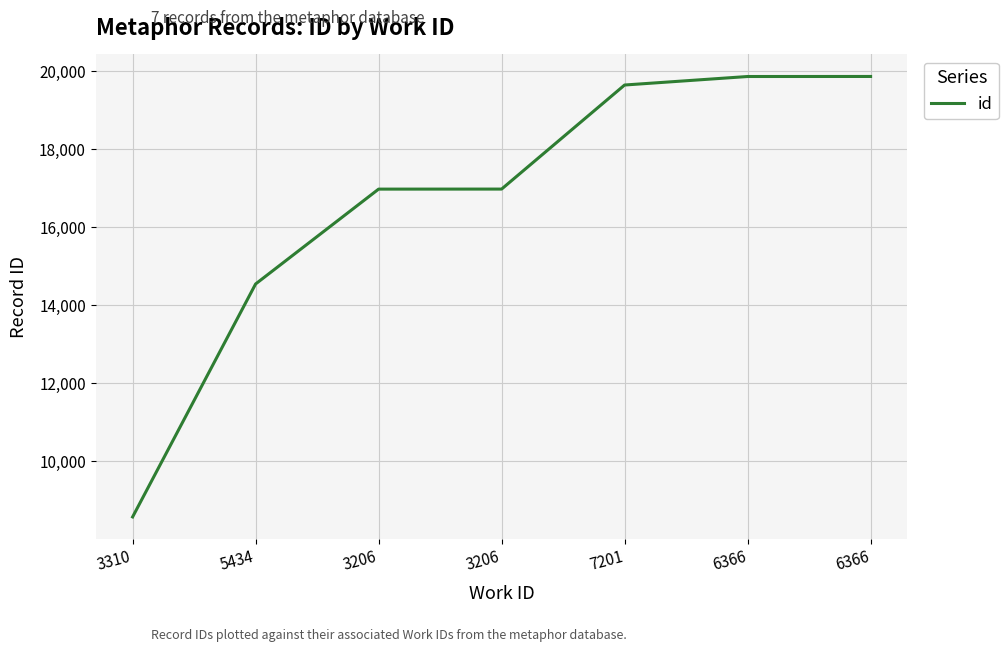

How many values are below 16975?

3